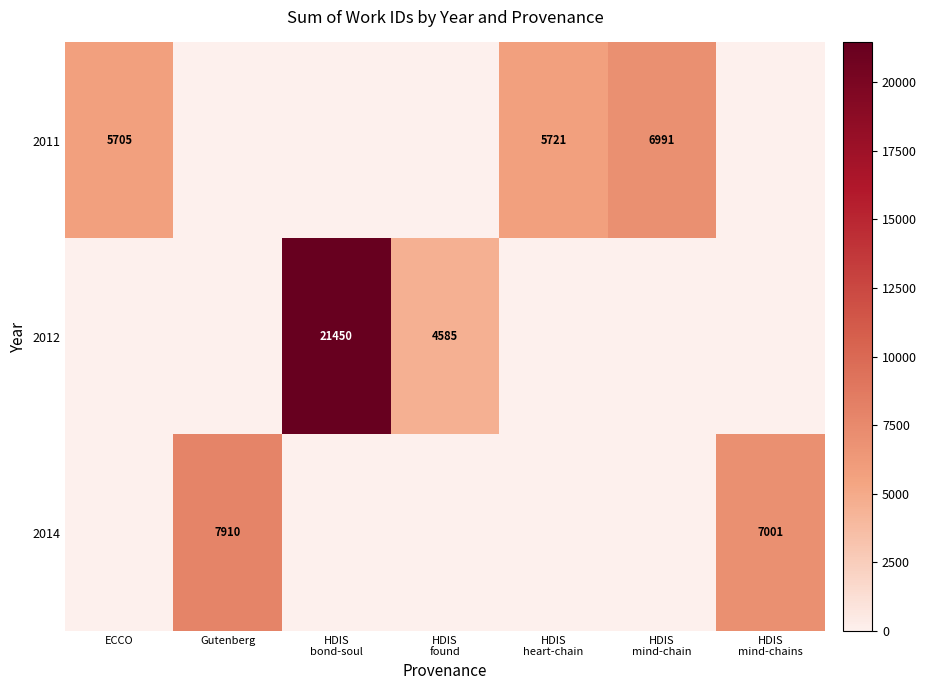

The 2011 series shows 5705 at ECCO. True or false?

True